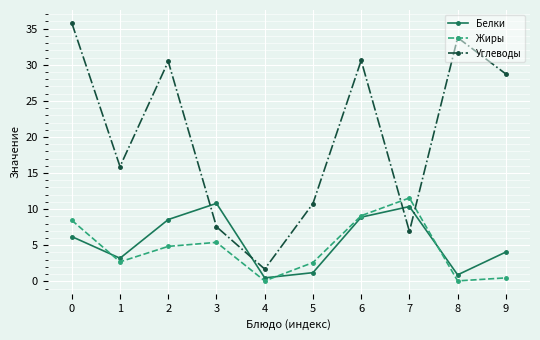

What is the spread (max minus min) of values at 8?

33.7